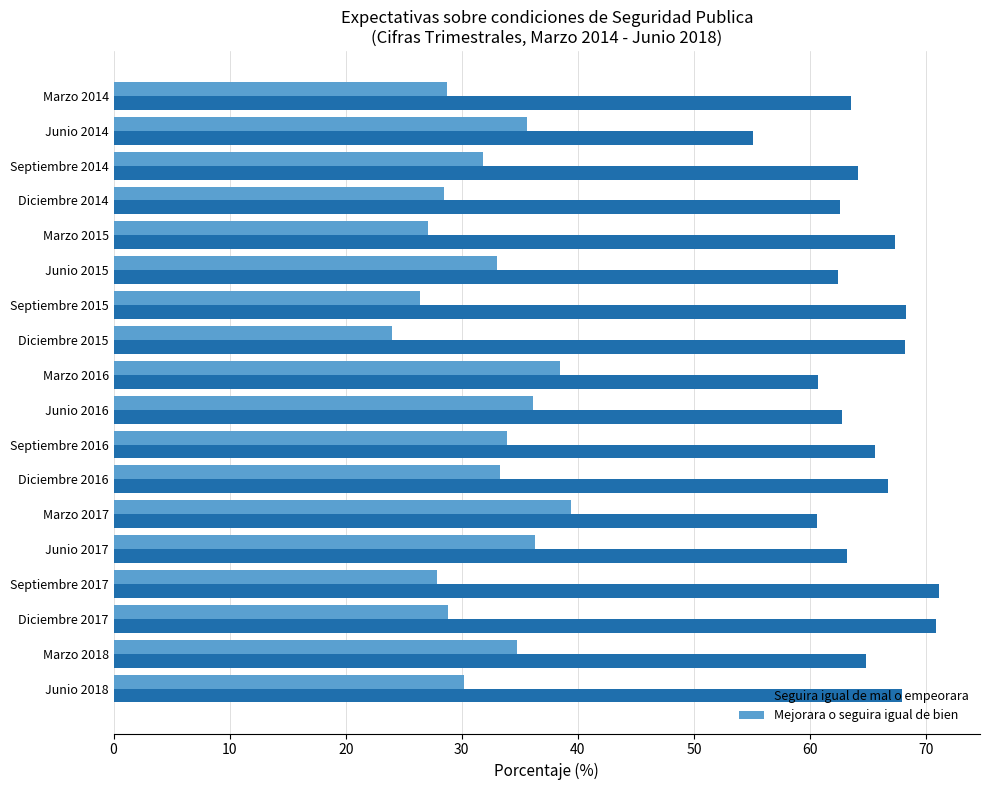

The Seguira igual de mal o empeorara series shows 68.2 at Diciembre 2015. True or false?

True